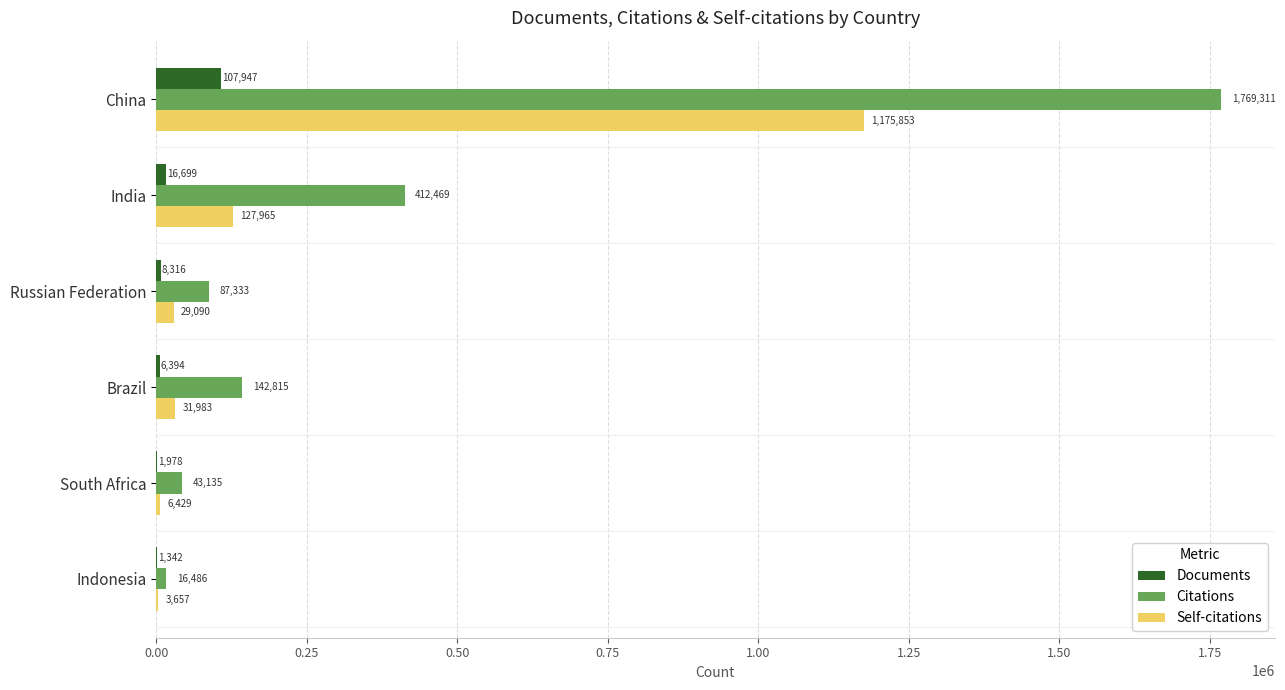

True or false: Documents has a value of 8316 at Russian Federation.

True